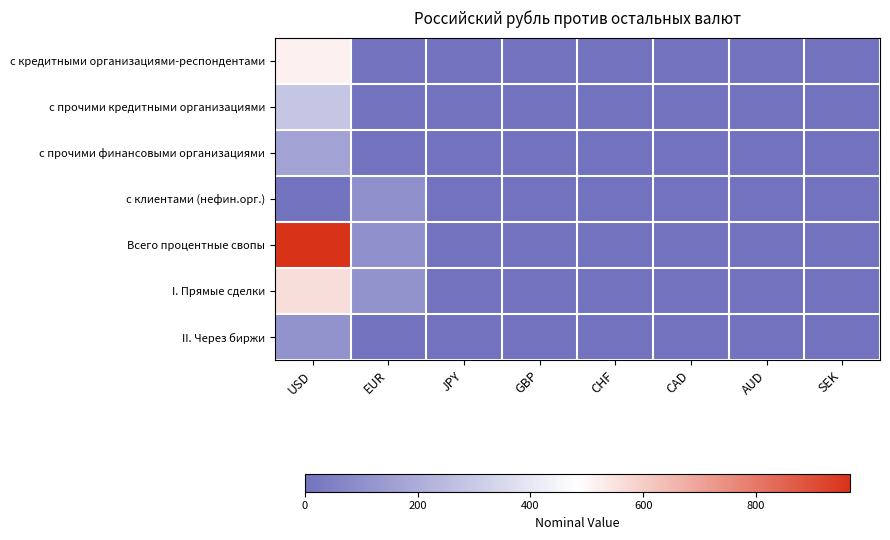

What is the greatest value displayed?

966.7